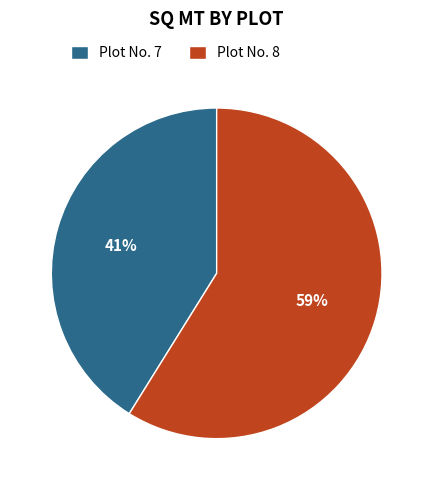

What is the largest slice in the pie chart?

Plot No. 8